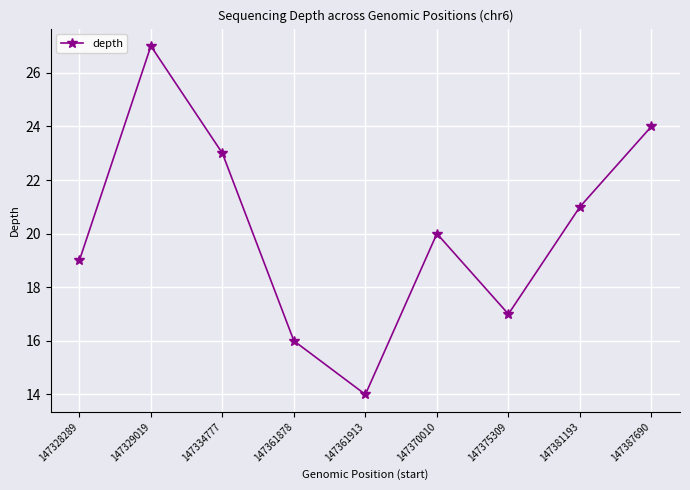

Is it true that the value at 147370010 is 28?

False